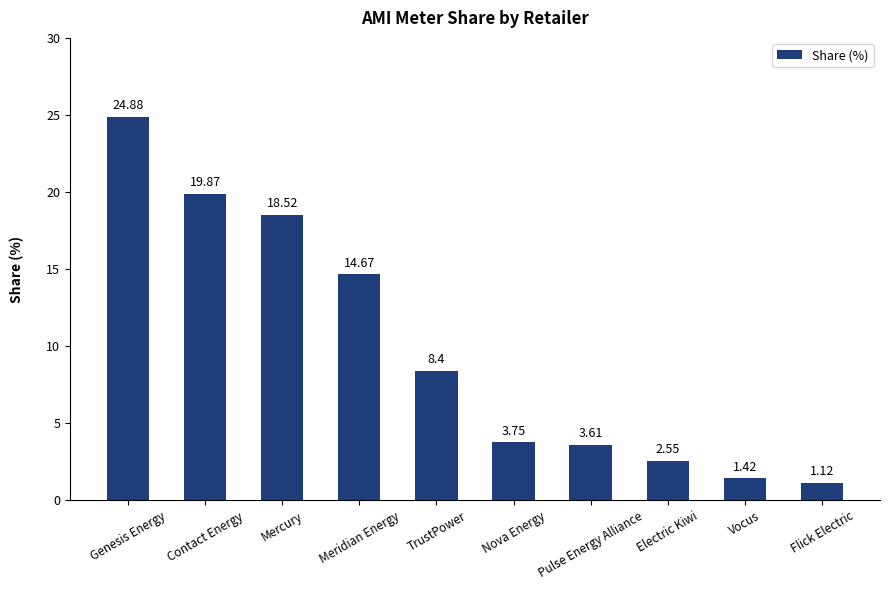

At which label is the value closest to 13?

Meridian Energy